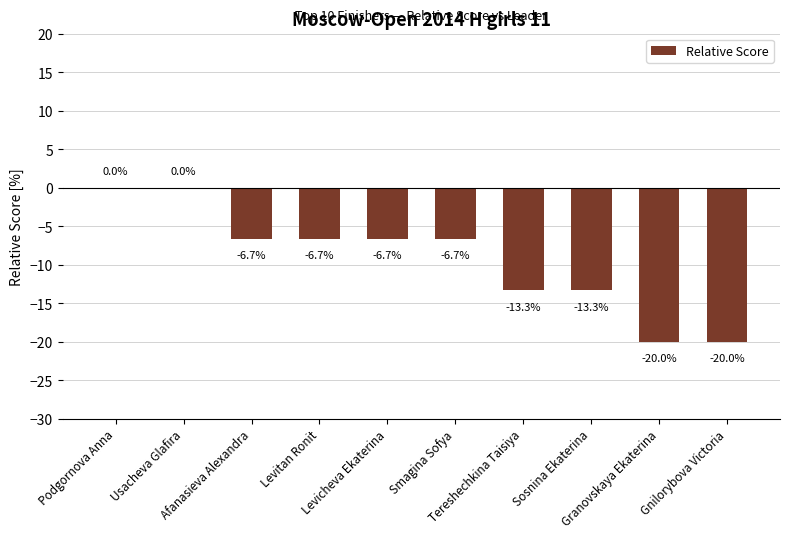

How many series are shown in this chart?

1